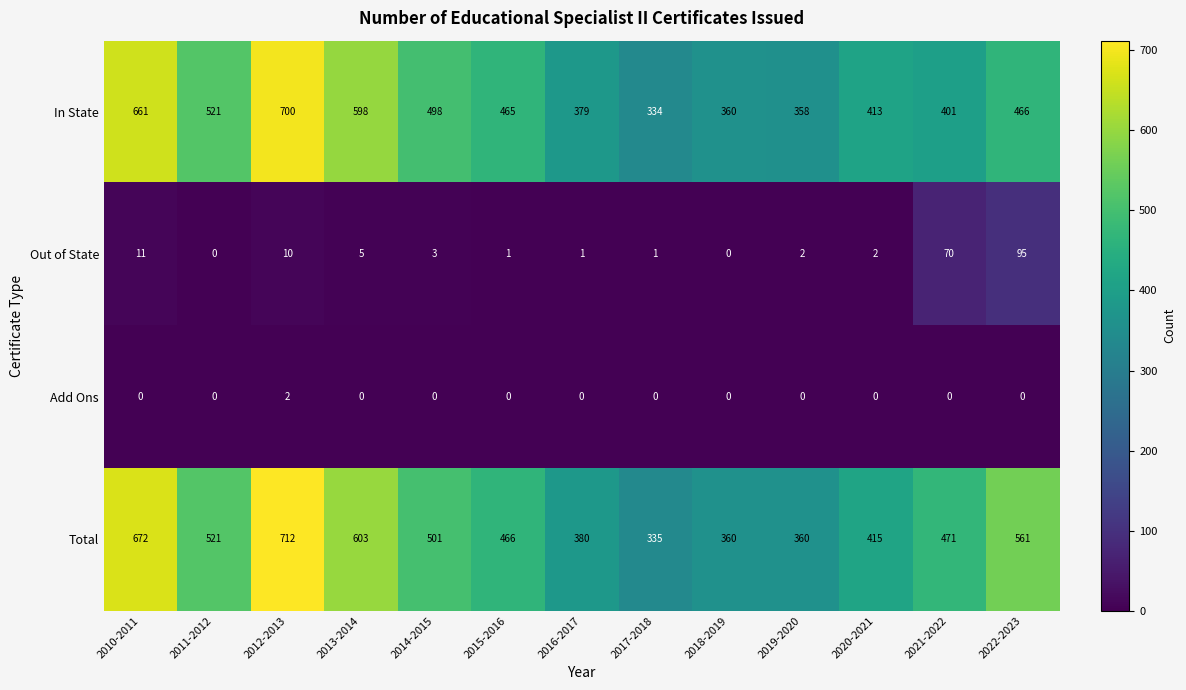

What is the difference between the maximum and second lowest values in the Out of State series?

95